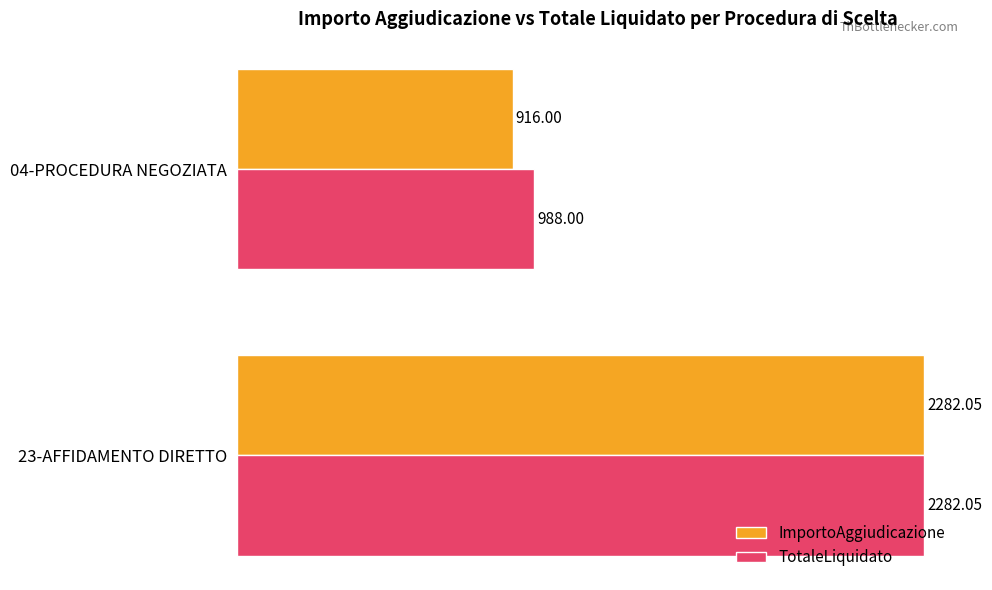

What is the sum of all TotaleLiquidato values?

3270.1